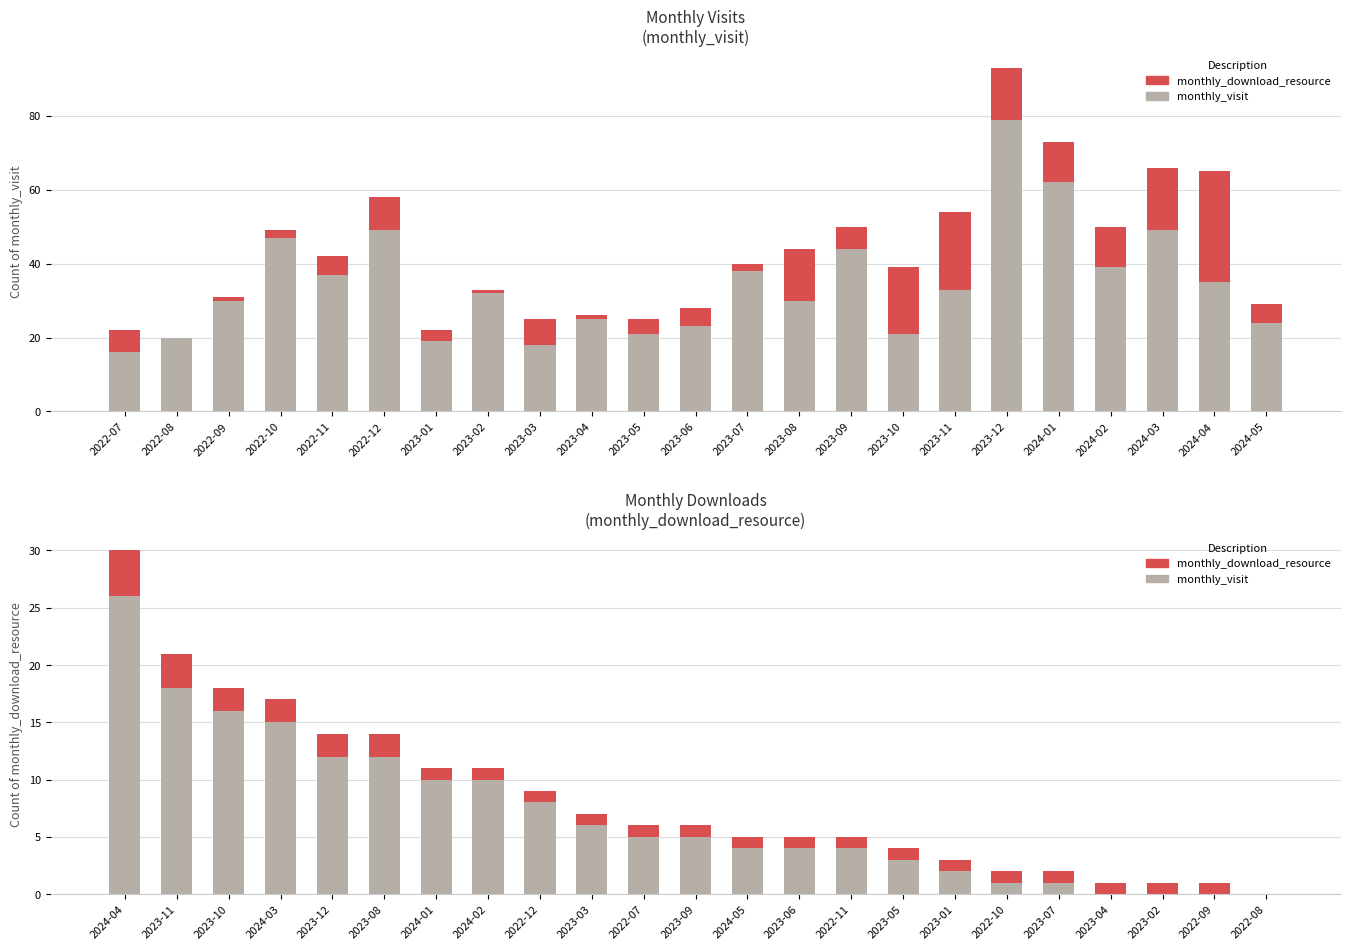

What is the label of the 21st bar from the right?

2023-10